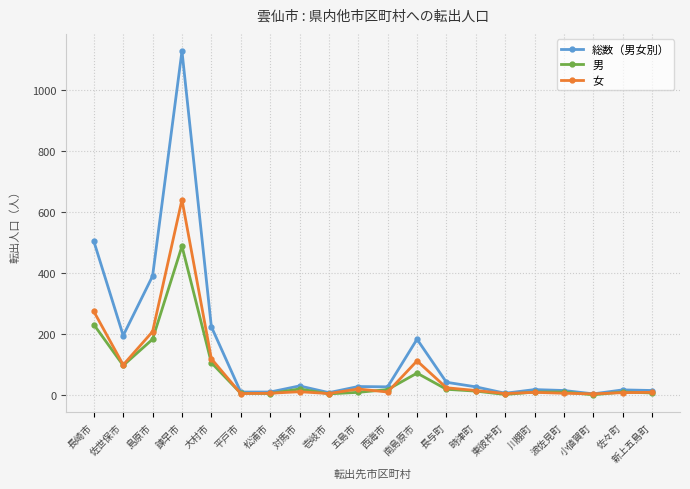

At which category is the sum across all series the highest?

諫早市